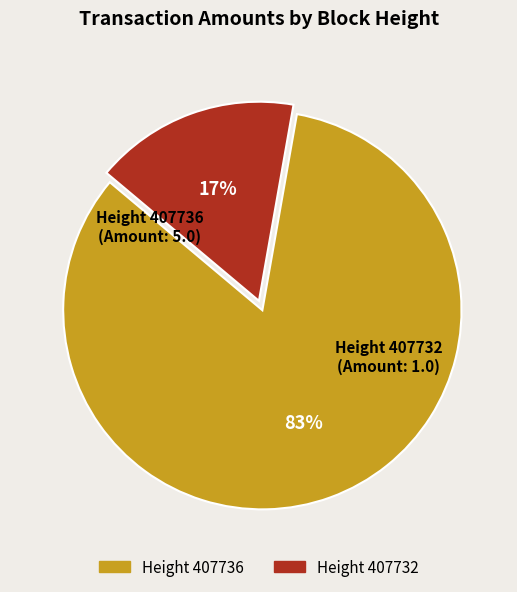

To the nearest percent, what is the average slice percentage?

50%